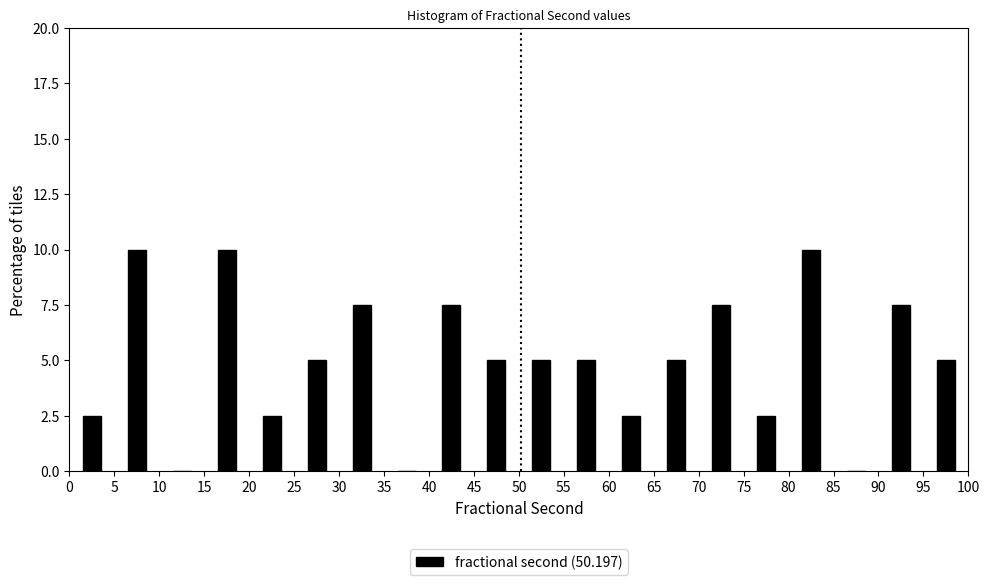

What is the height of the bar covering 30 to 35 on the x-axis? The values are not printed on the chart, so give them approximately, as read against the axis.

7.5